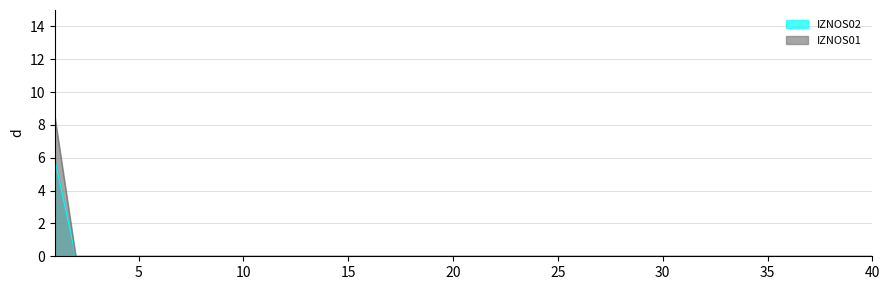

Reading left to right, what are all the values shown in this chart?

KONTRBR: 8.5	0.0	0.0	0.0	0.0	0.0	0.0	0.0	0.0	0.0	0.0	0.0	0.0	0.0	0.0	0.0	0.0	0.0	0.0	0.0	0.0	0.0	0.0	0.0	0.0	0.0	0.0	0.0	0.0	0.0	0.0	0.0	0.0	0.0	0.0	0.0	0.0	0.0	0.0	0.0
IZNOS01: 5.9	0.0	0.0	0.0	0.0	0.0	0.0	0.0	0.0	0.0	0.0	0.0	0.0	0.0	0.0	0.0	0.0	0.0	0.0	0.0	0.0	0.0	0.0	0.0	0.0	0.0	0.0	0.0	0.0	0.0	0.0	0.0	0.0	0.0	0.0	0.0	0.0	0.0	0.0	0.0